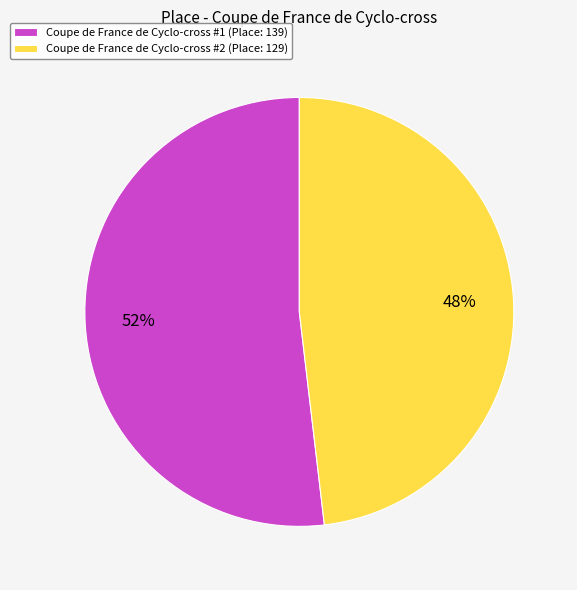

Which has a higher value, Coupe de France de Cyclo-cross #2 or Coupe de France de Cyclo-cross #1?

Coupe de France de Cyclo-cross #1